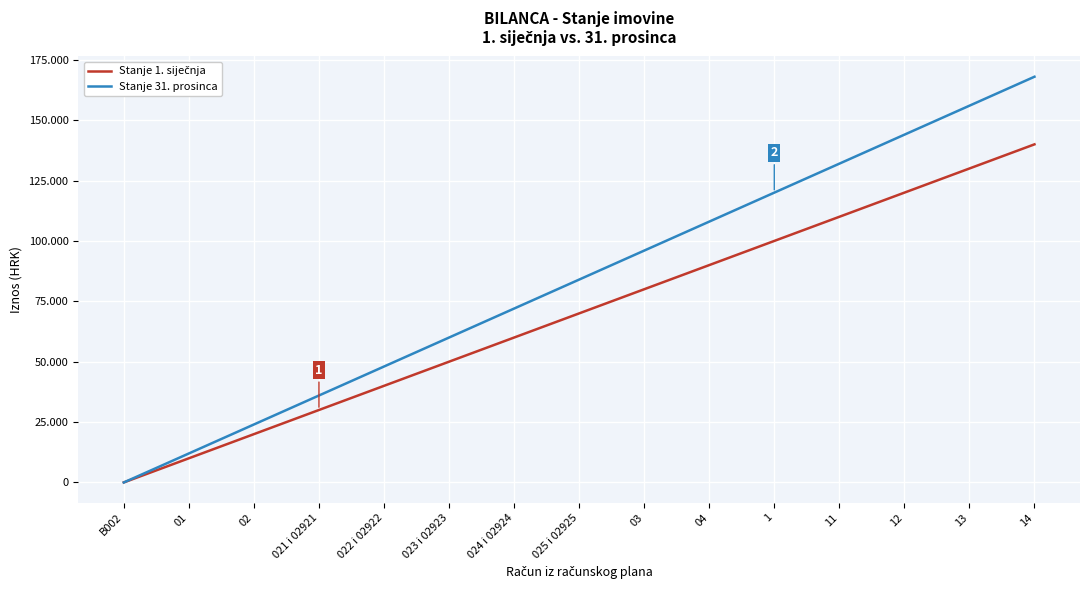

Which series changed the most between 022 i 02922 and 025 i 02925?

Stanje 31. prosinca